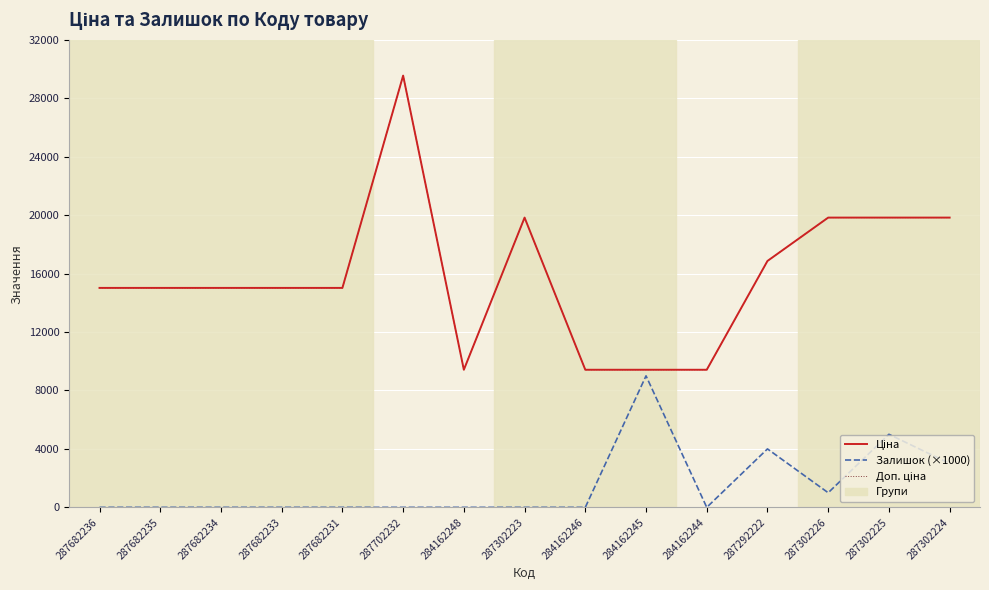

Does the chart display data point markers on the line(s)?

No